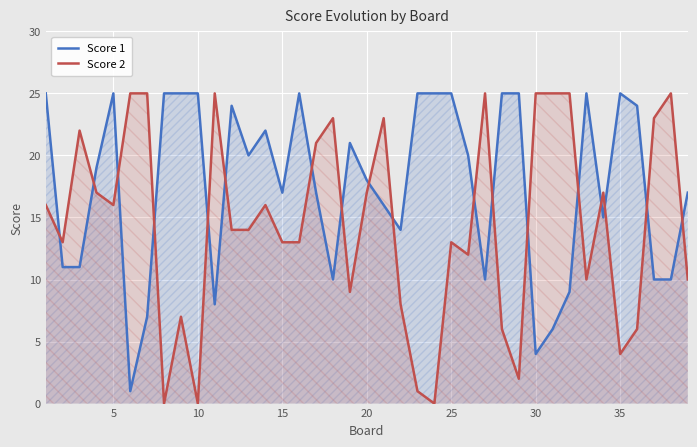

How many categories are shown in the chart?

39